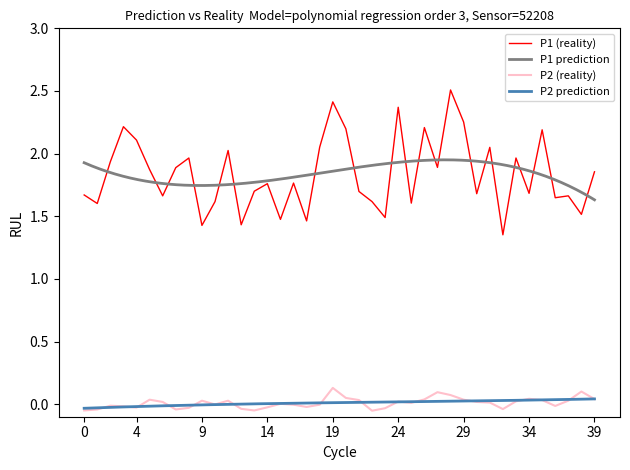

True or false: P1 (reality) and P2 (reality) cross at least once.

False